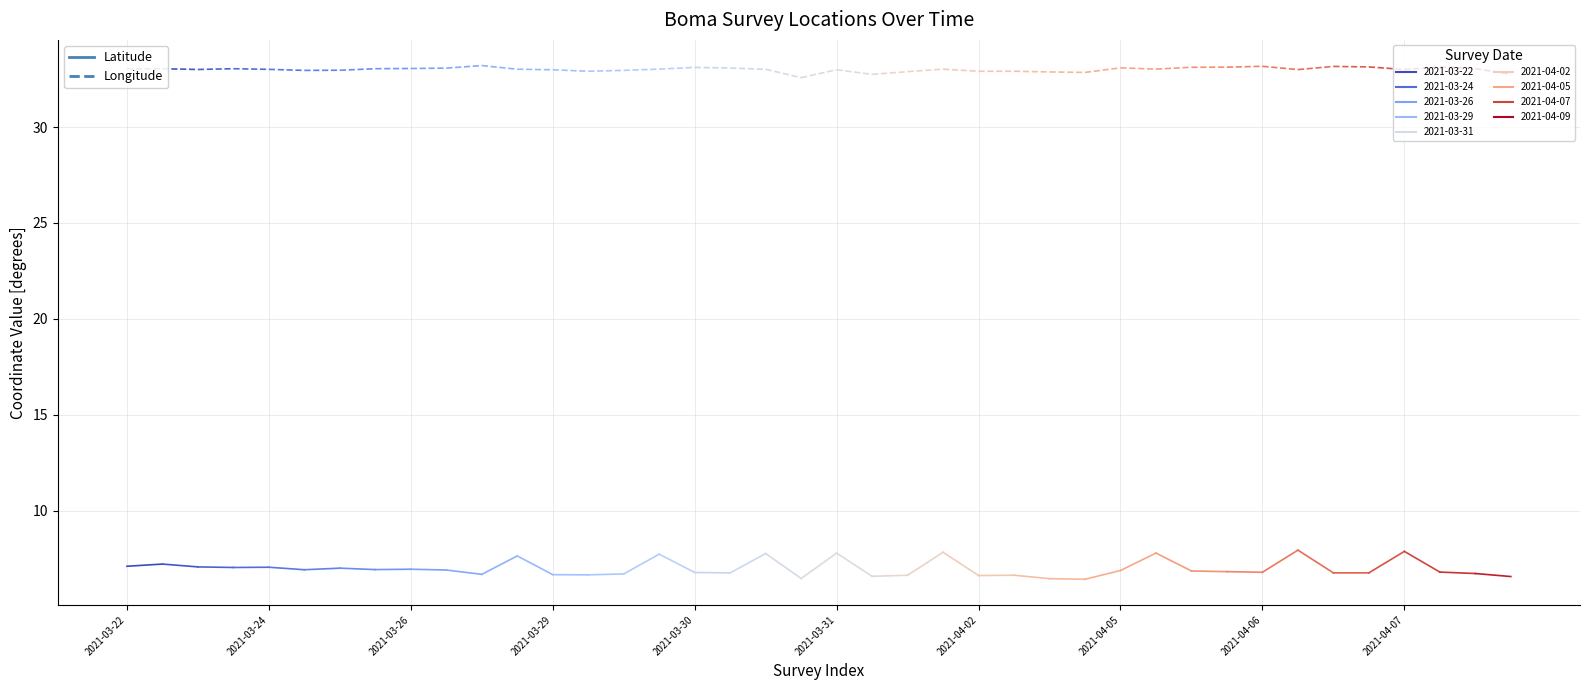

What is the value of the Longitude point at the 2nd from the left?

33.0